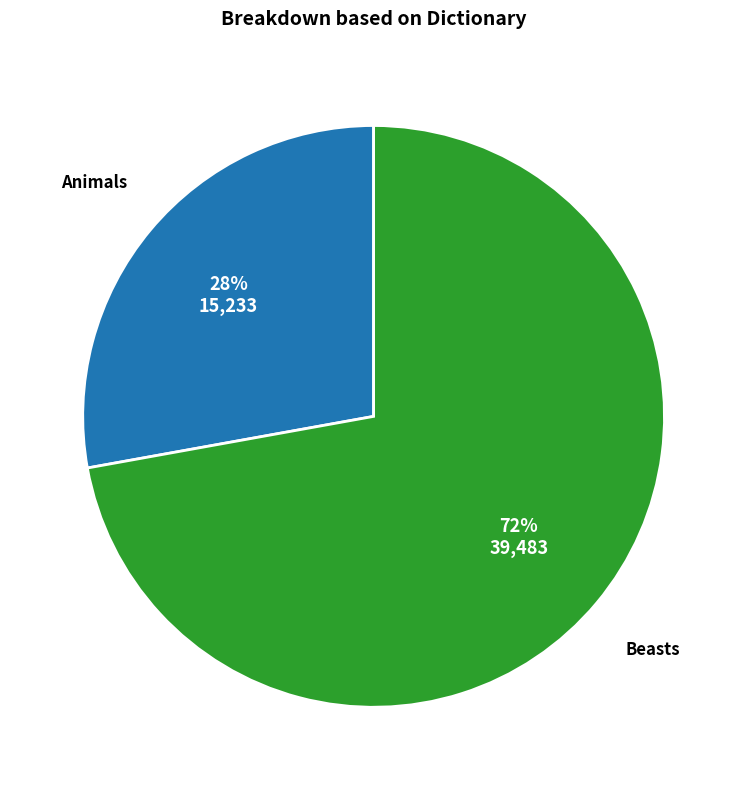

Is there any slice that represents more than half of the pie?

Yes